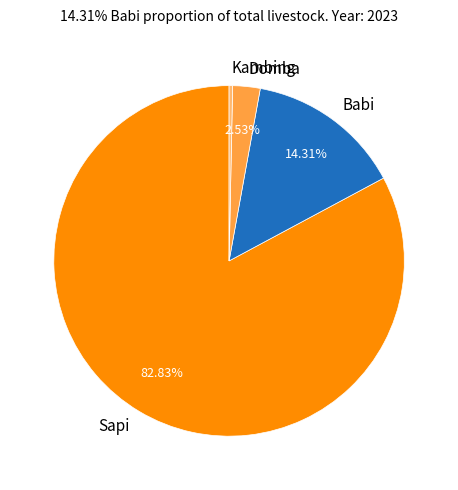

How many slices are in this pie chart?

4